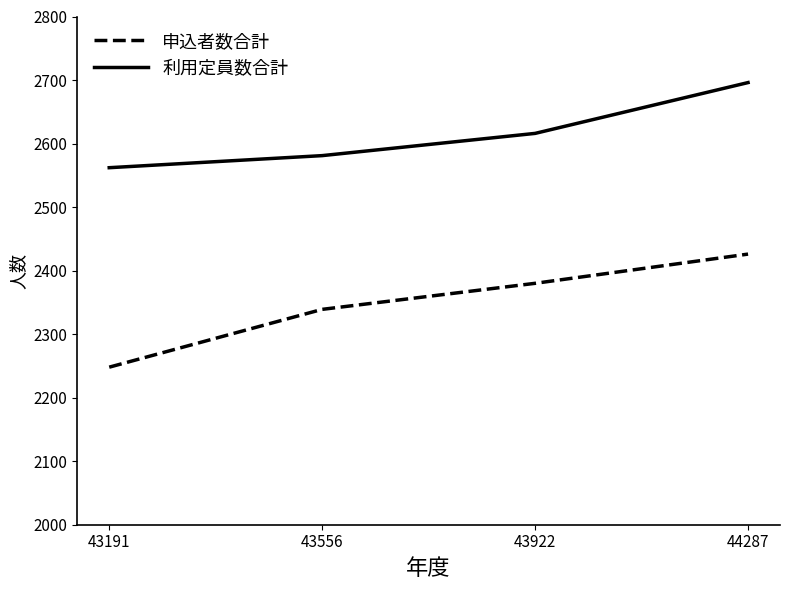

What is the approximate value of 申込者数合計 at 43922, to the nearest 10?

2380